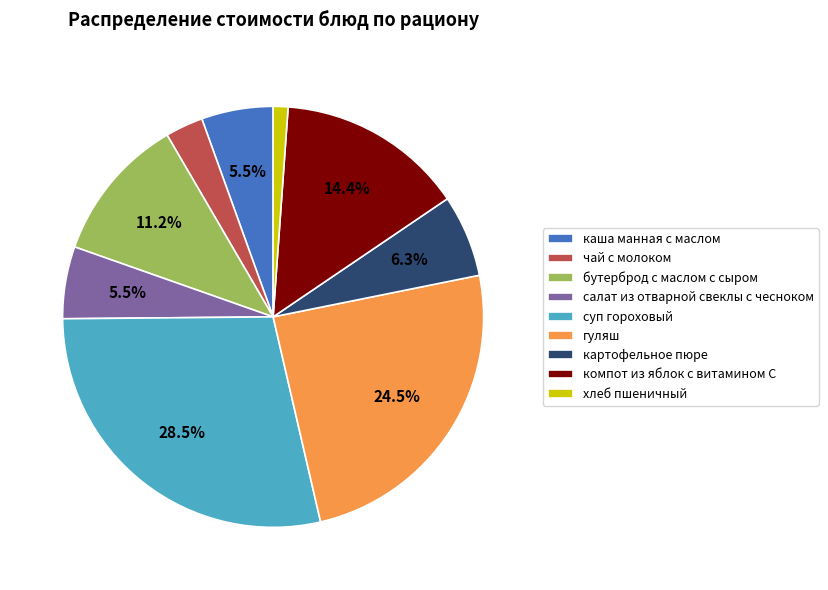

Which slice is the smallest?

хлеб пшеничный